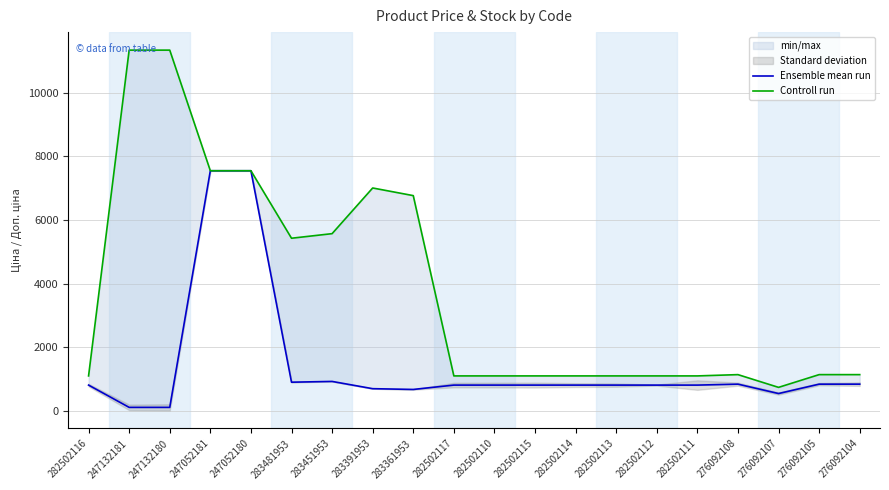

Reading left to right, transcribe all the data shown in this chart.

Ensemble mean run: 813.0	113.3	113.3	7545.9	7545.9	904.3	928.3	700.4	676.4	813.0	813.0	813.0	813.0	813.0	813.0	813.0	842.8	547.8	842.8	842.8
Controll run: 1101.8	11334.0	11334.0	7545.9	7545.9	5425.9	5569.9	7004.3	6764.4	1101.8	1101.8	1101.8	1101.8	1101.8	1101.8	1101.8	1142.1	742.0	1142.1	1142.1